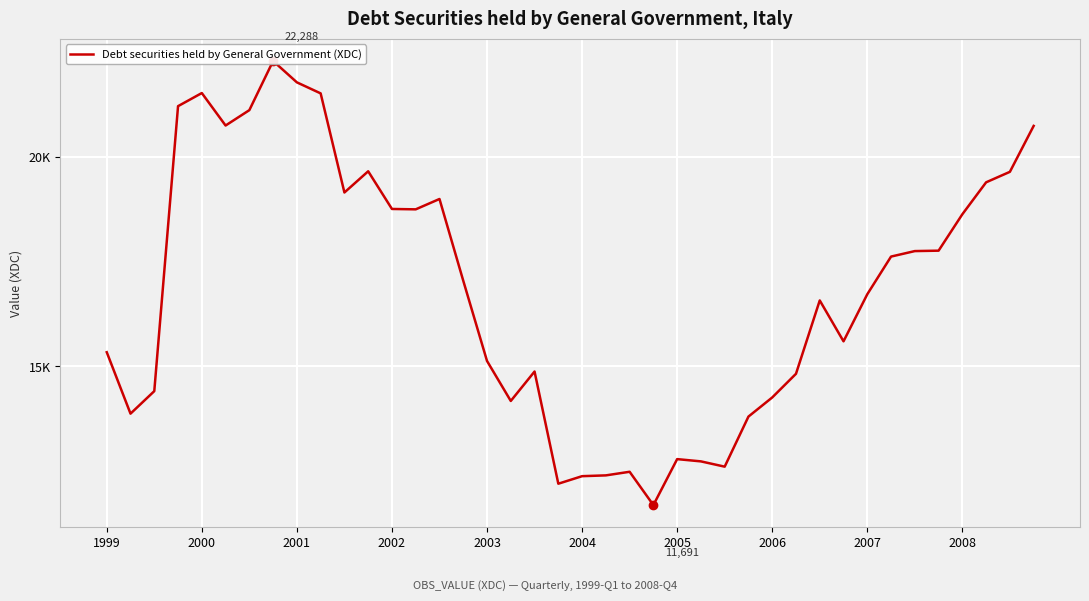

What is the difference between the maximum and minimum values?

10597